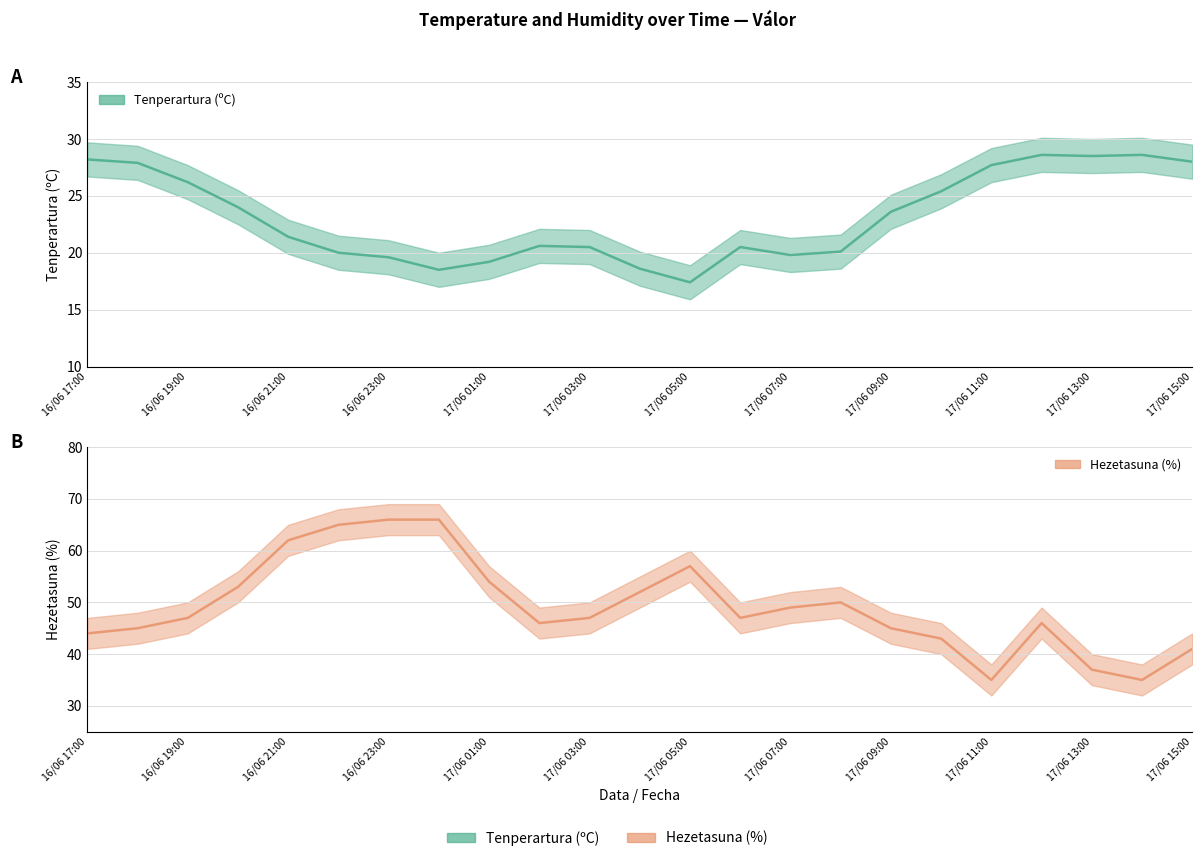

What is the label of the 7th point from the left?

16/06 23:00